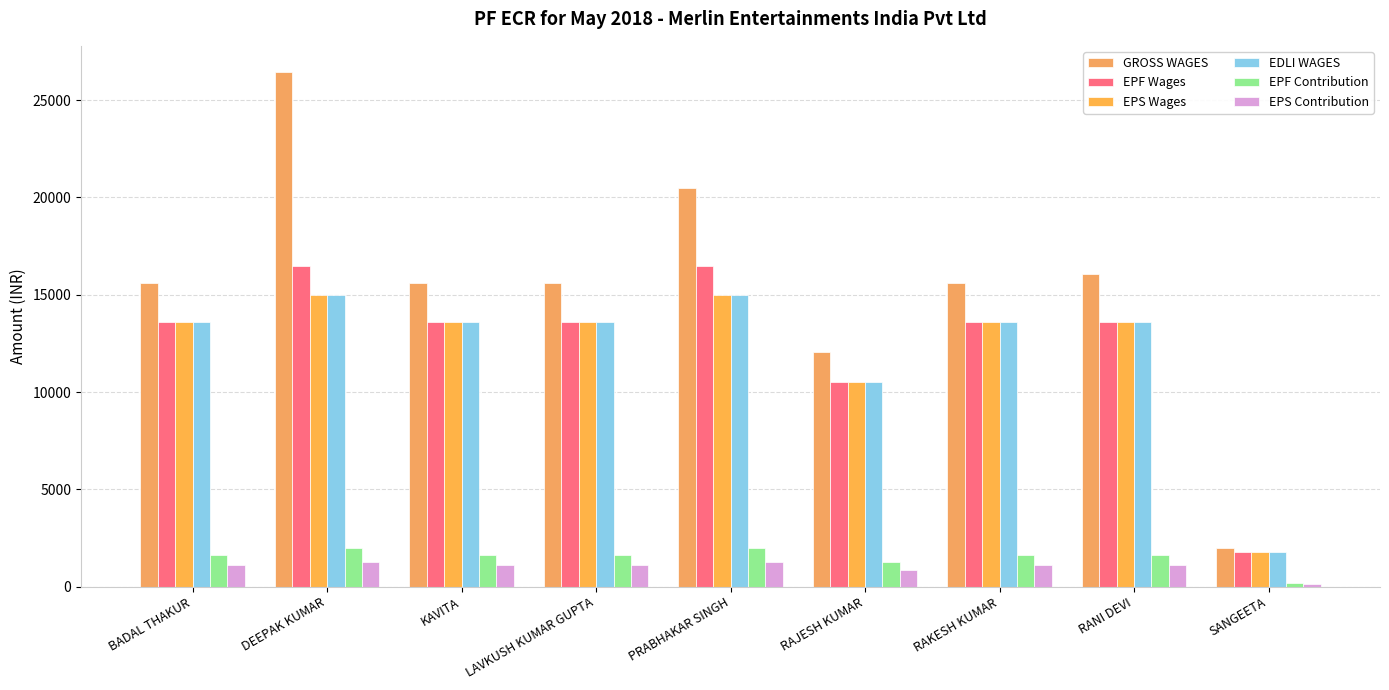

What position from the right is RAJESH KUMAR?

4